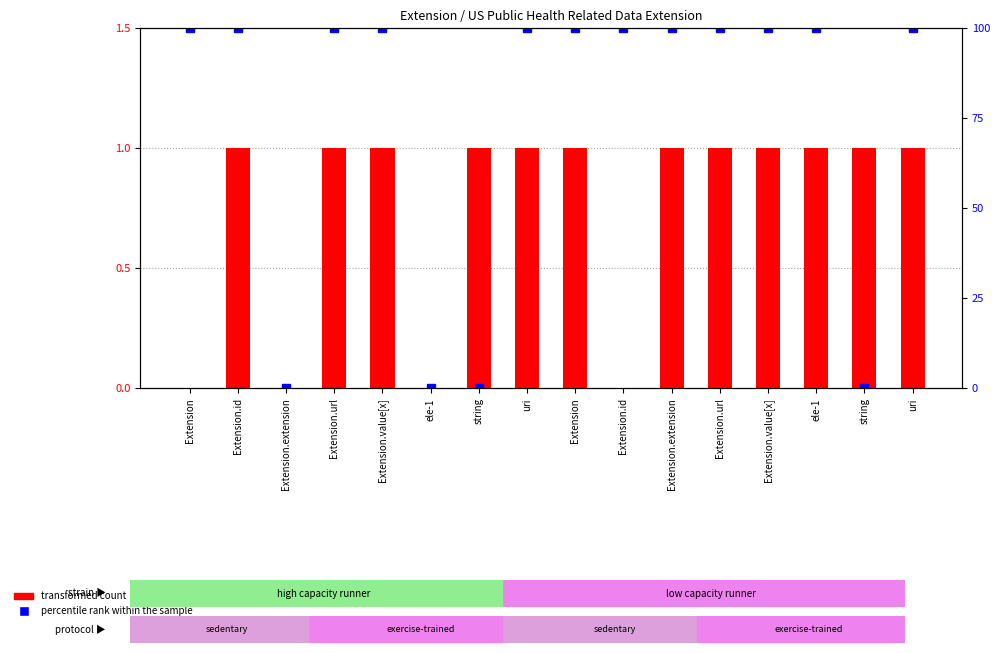

What is the sum of the percentile rank within the sample values at Extension.value[x] and string?

100